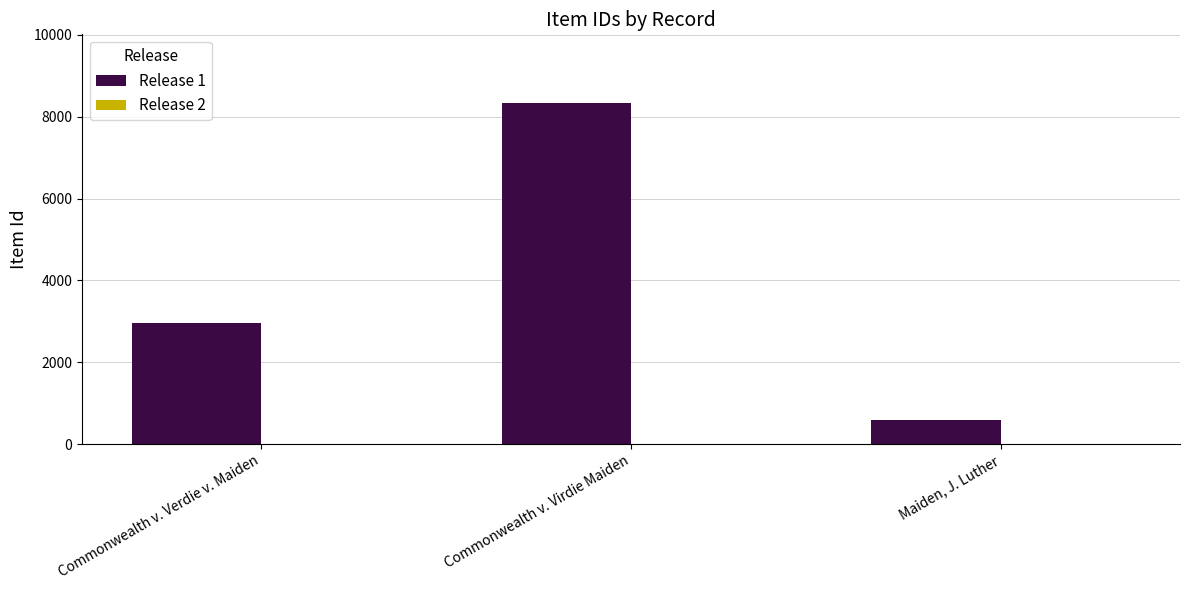

Where is the data nearest to the value 4461?

Commonwealth v. Verdie v. Maiden